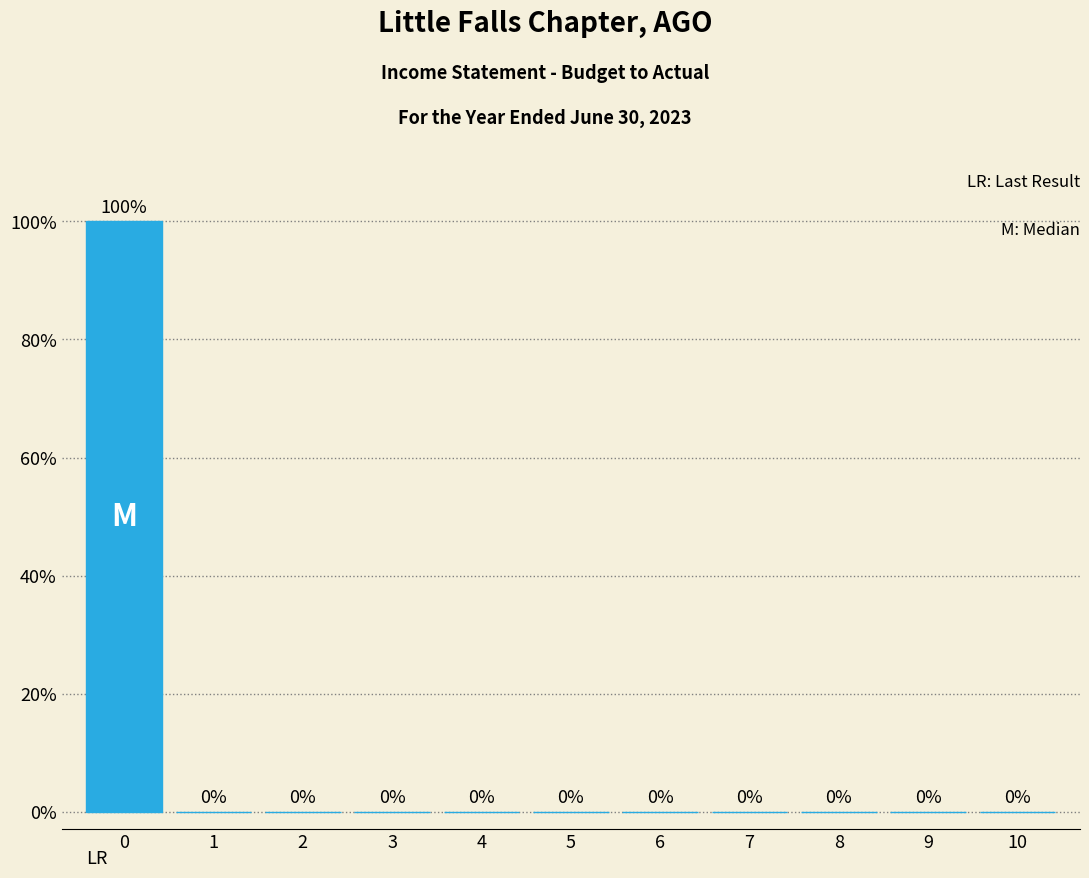

Reading left to right, list all the values displayed in this chart.

0=100	1=0	2=0	3=0	4=0	5=0	6=0	7=0	8=0	9=0	10=0